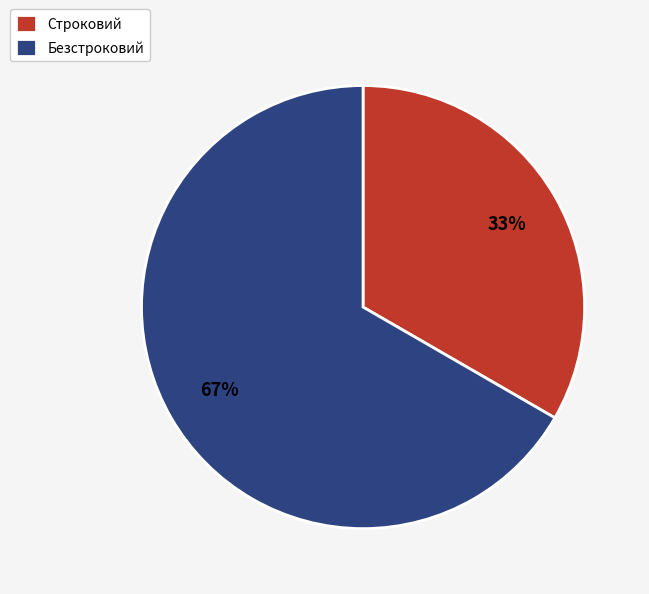

To the nearest percent, what is the combined percentage of Строковий and Безстроковий?

100%